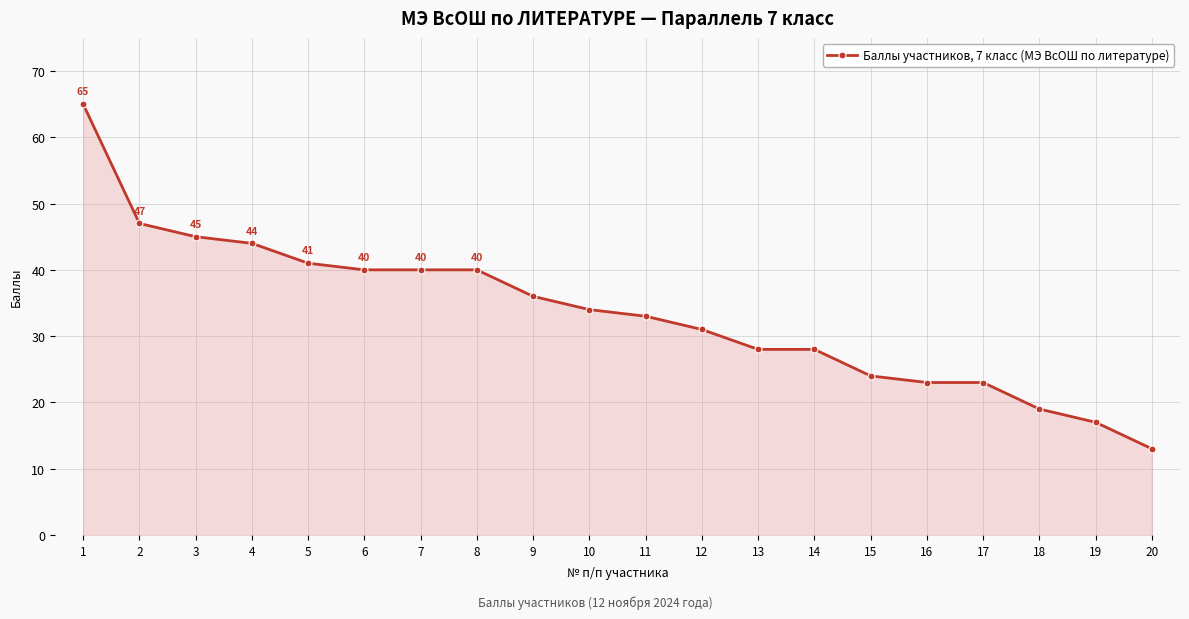

Reading left to right, transcribe all the data shown in this chart.

65	47	45	44	41	40	40	40	36	34	33	31	28	28	24	23	23	19	17	13